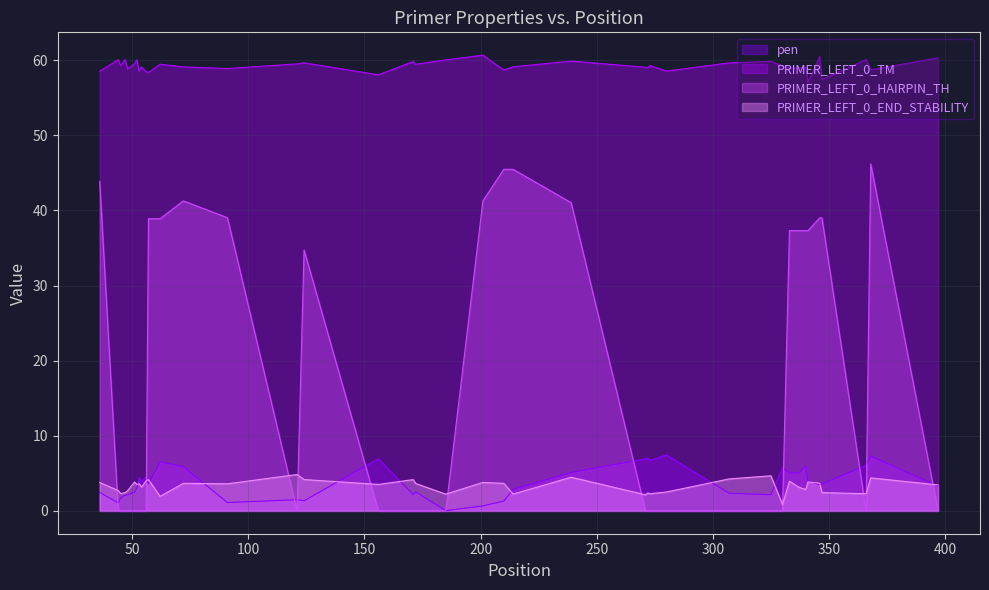

Which series has the largest total across all categories?

PRIMER_LEFT_0_TM